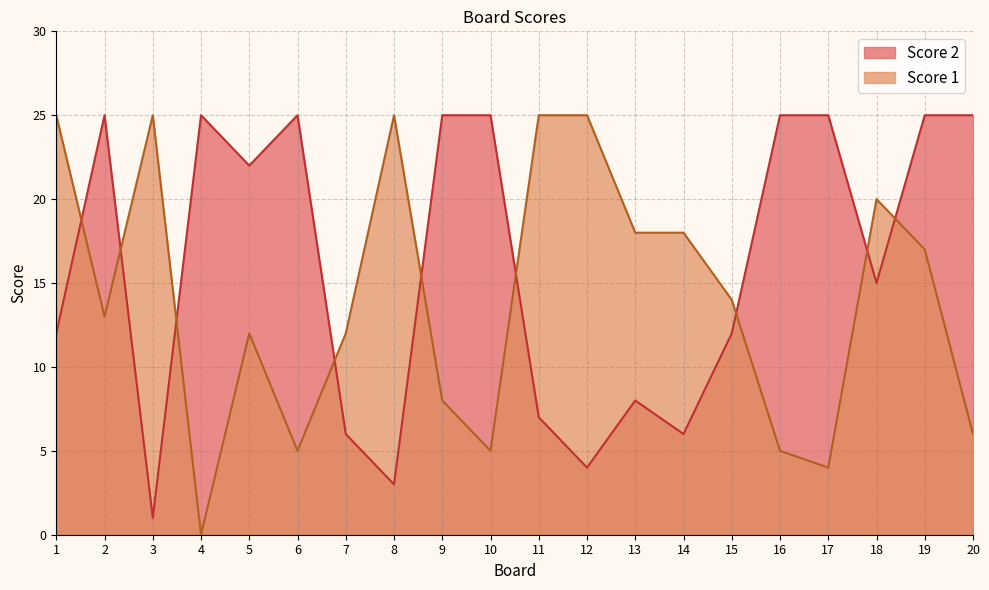

How many intersections are there between Score 1 and Score 2?

9